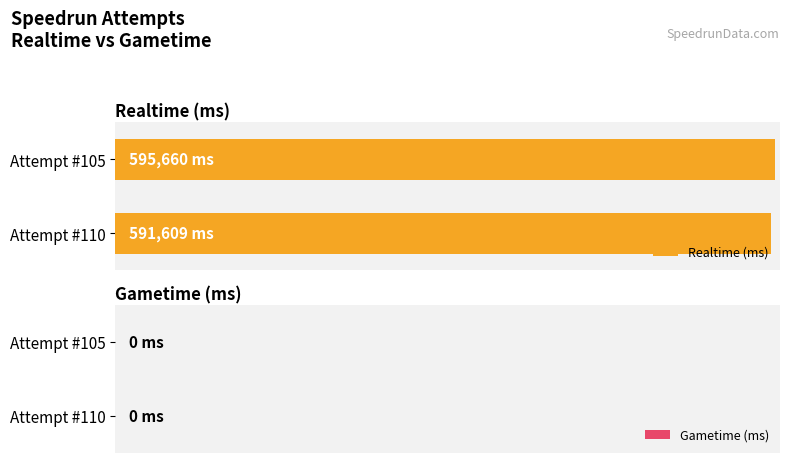

At Attempt #105, list the series in order from smallest to largest.

Gametime (ms), Realtime (ms)